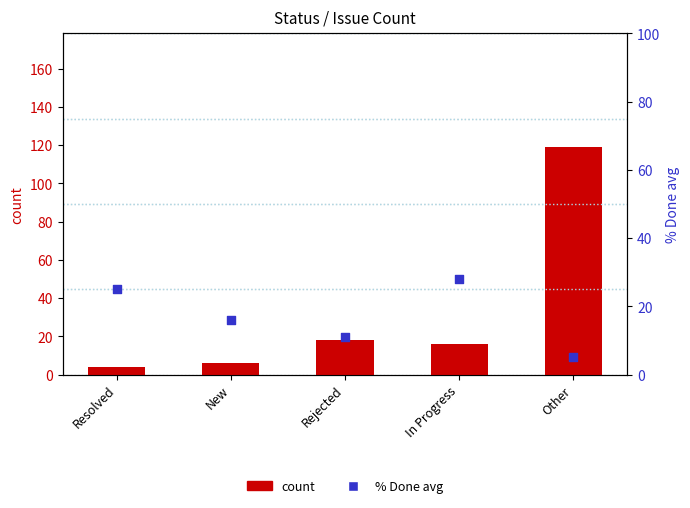

Is the value of % Done avg at Rejected greater than the value of count at In Progress?

No